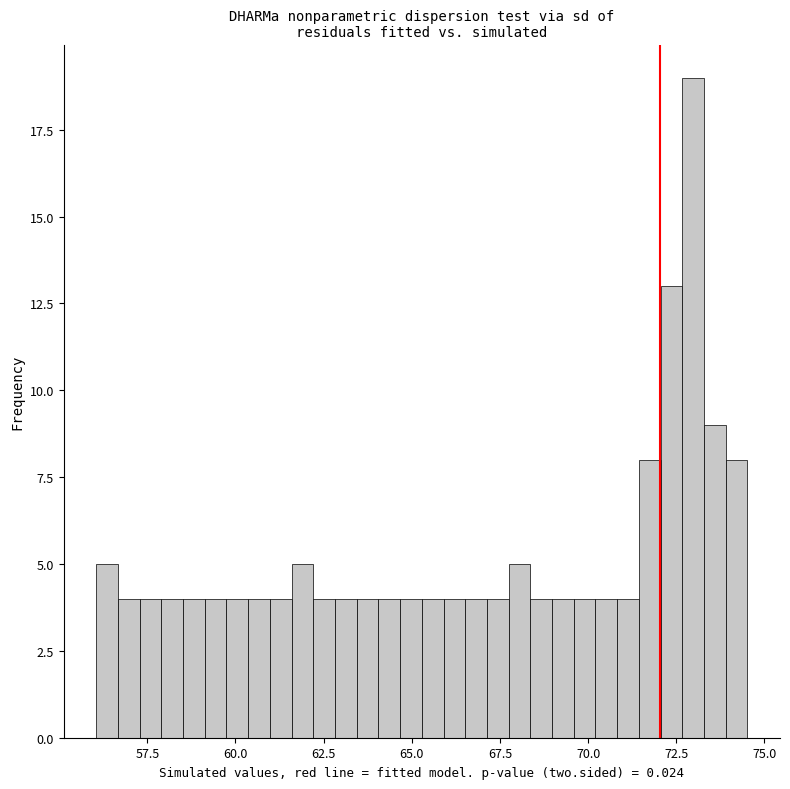

Read against the x-axis, roughly where is the centre of the tallest bar?

73.0